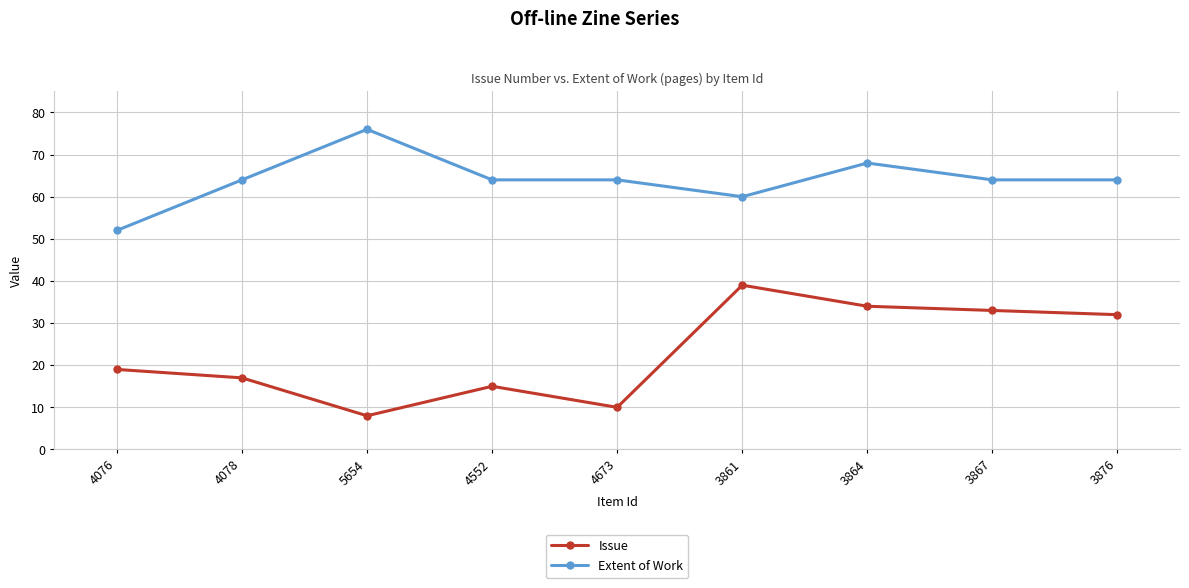

Reading left to right, extract all data points from this chart.

Issue: 19	17	8	15	10	39	34	33	32
Extent of Work: 52	64	76	64	64	60	68	64	64